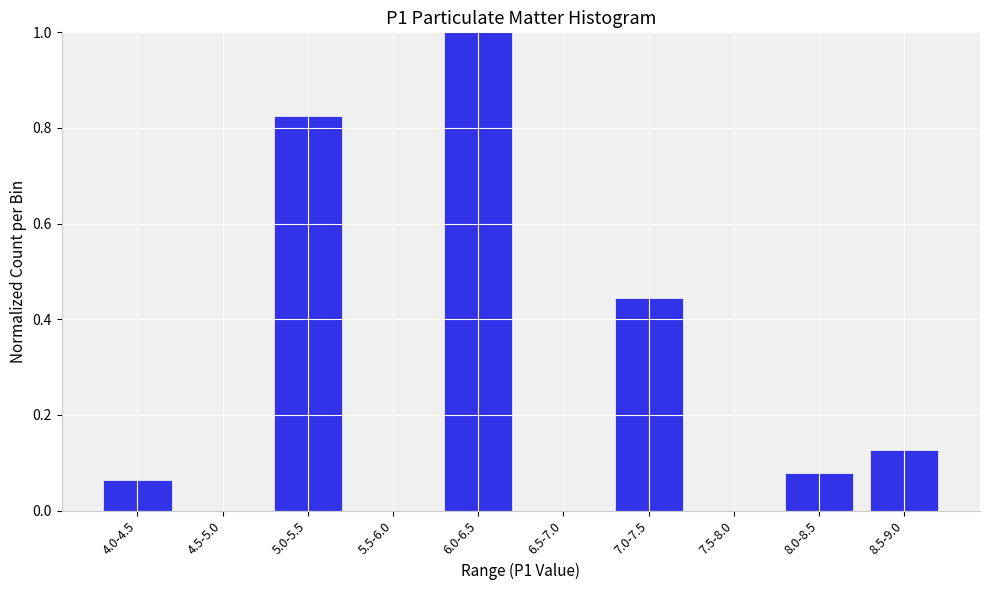

What is the sum of the values at 7.0-7.5 and 6.0-6.5?

1.4